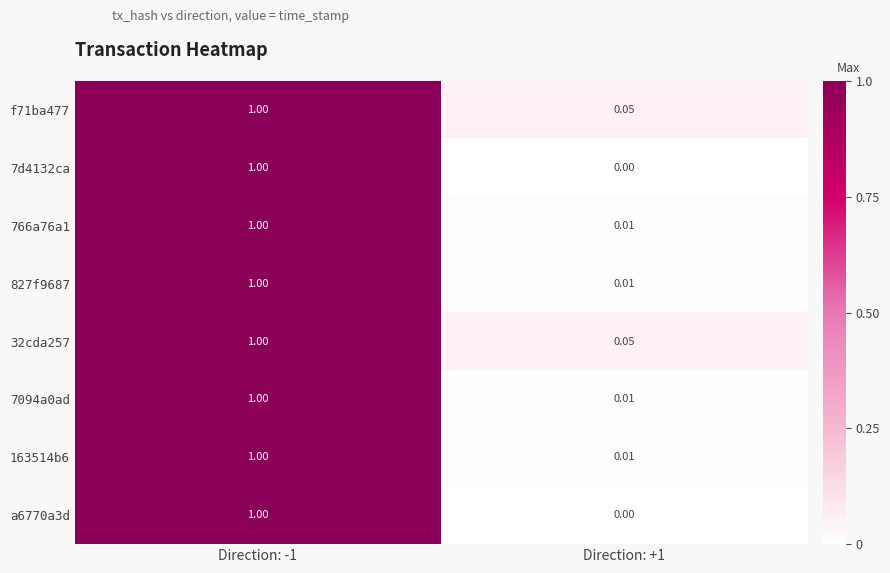

Is the value of 766a76a1 at Direction: -1 greater than the value of f71ba477 at Direction: +1?

Yes